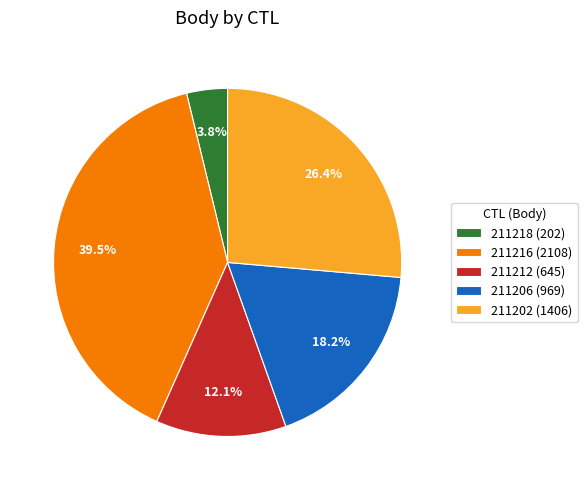

What is the smallest slice in the pie chart?

211218